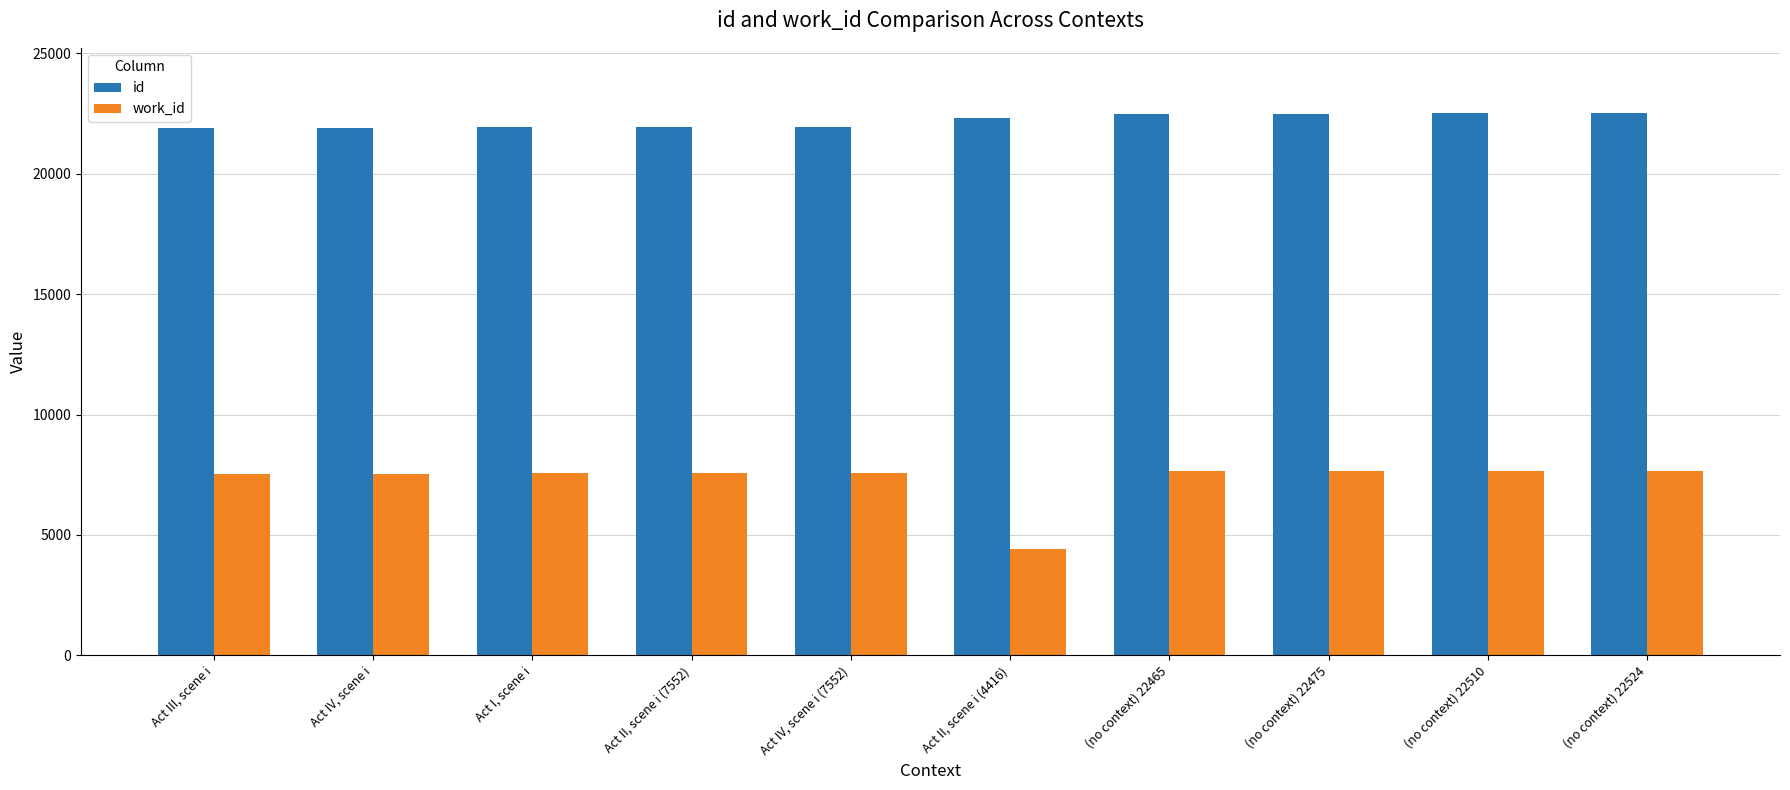

What is the total value across all series at Act III, scene i?

29451